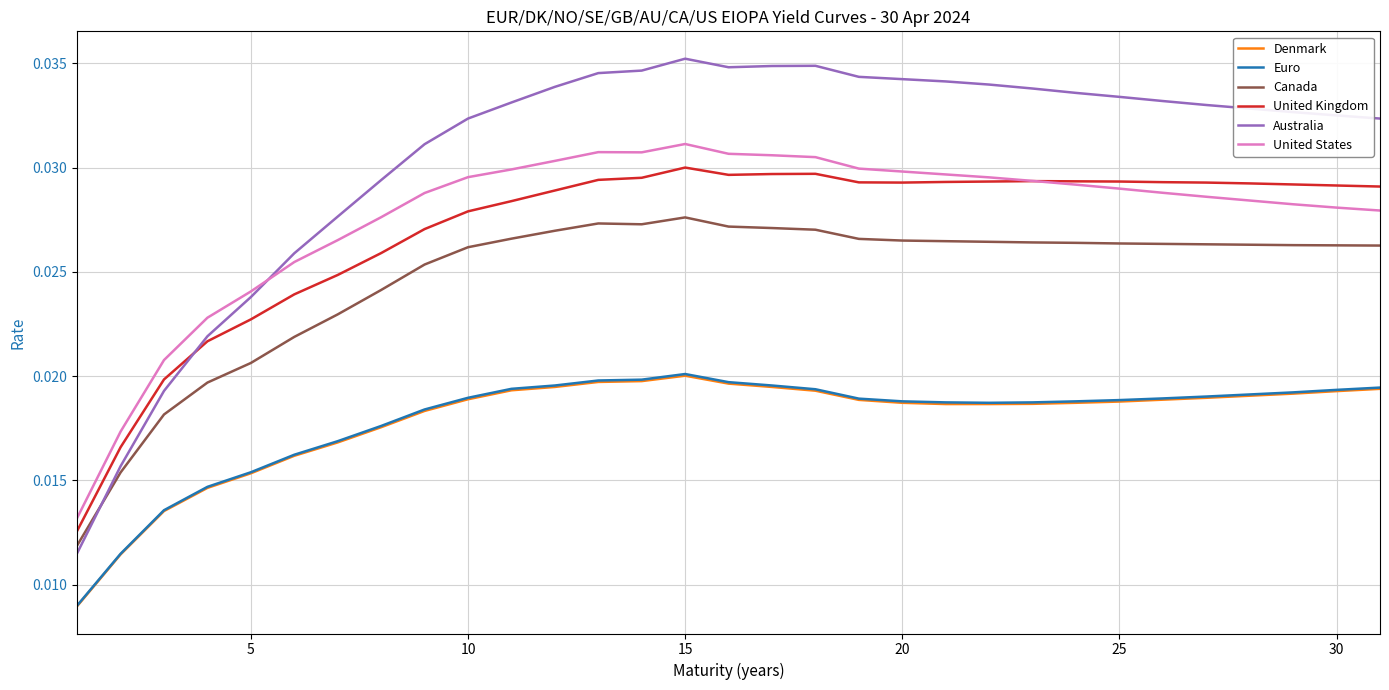

Which series has the largest range (max minus min)?

Australia